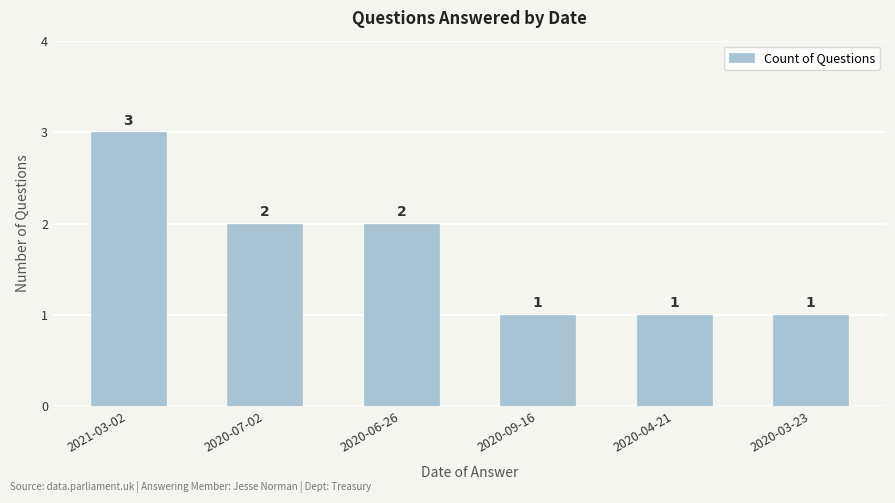

Is it true that the value at 2020-04-21 is 1?

True